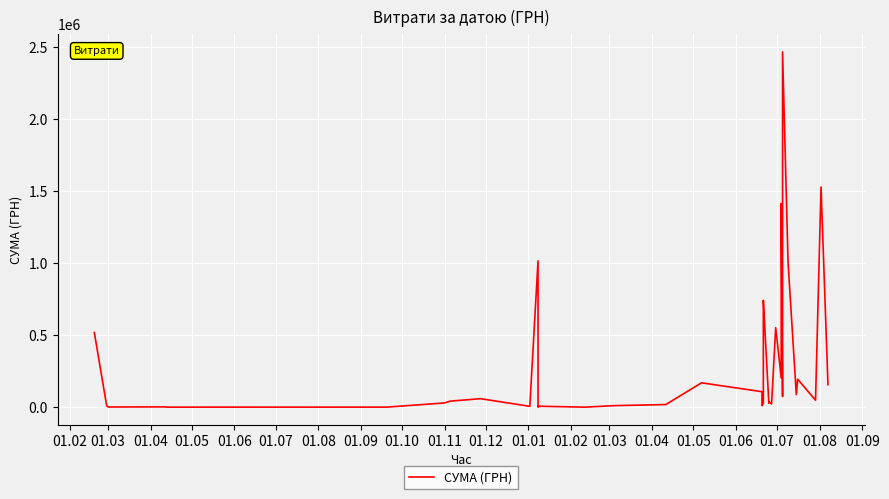

Between 01.06 and 01.01, which is larger?

01.01